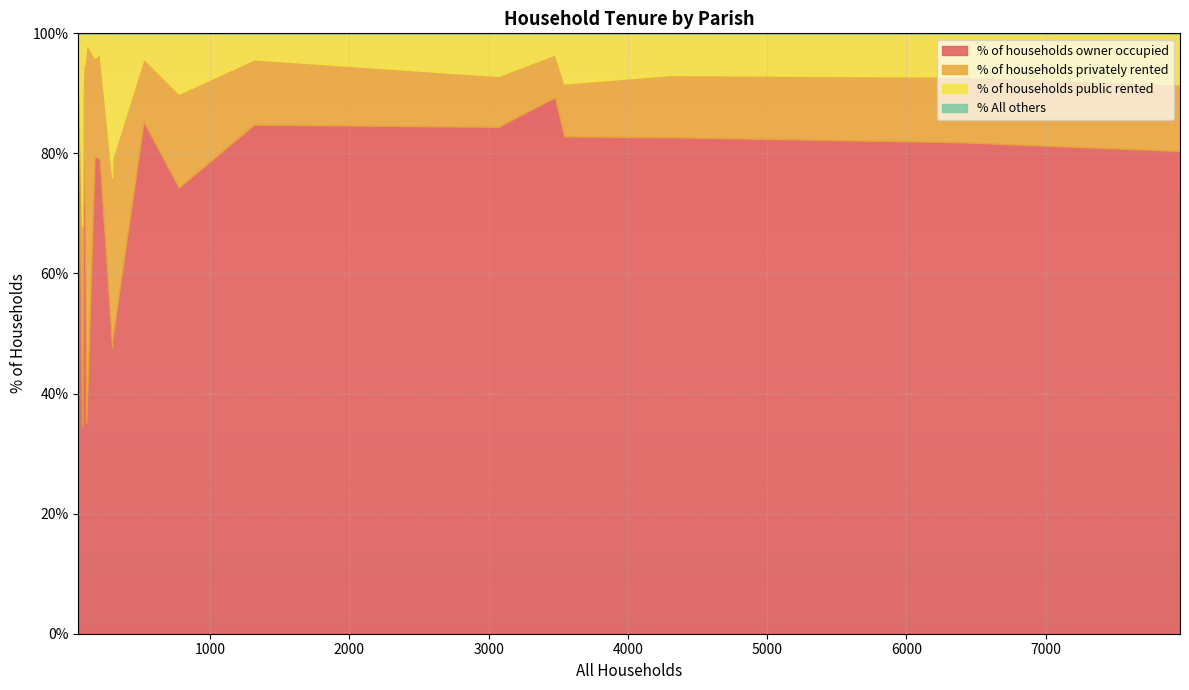

What is the difference between the maximum and minimum values in the % of households public rented series?

30.3